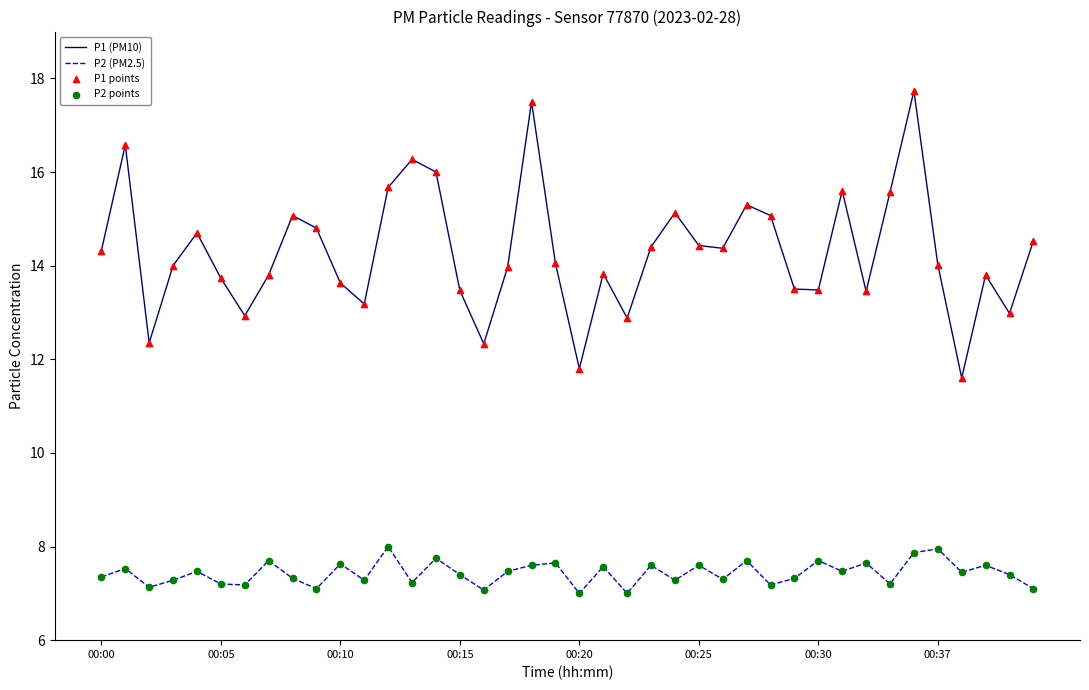

Which series has the largest range (max minus min)?

P1 (PM10)